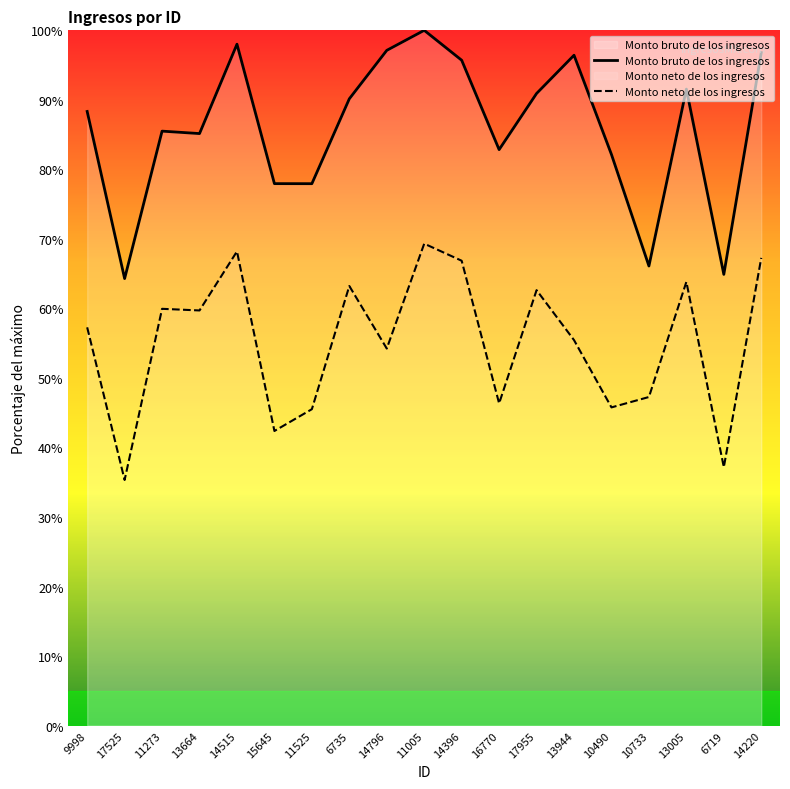

True or false: Monto bruto de los ingresos and Monto neto de los ingresos cross at least once.

False